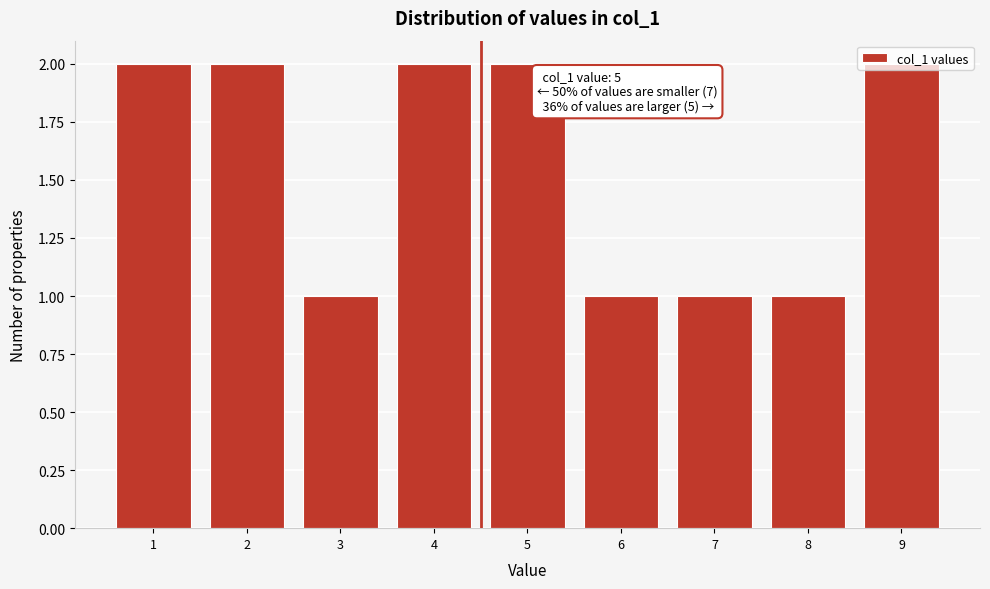

What is the value of the 7th bar from the left?

1